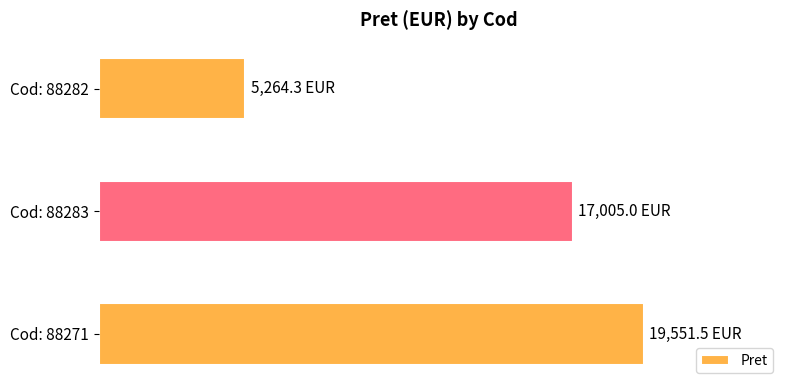

What is the maximum value shown in the chart?

19551.5